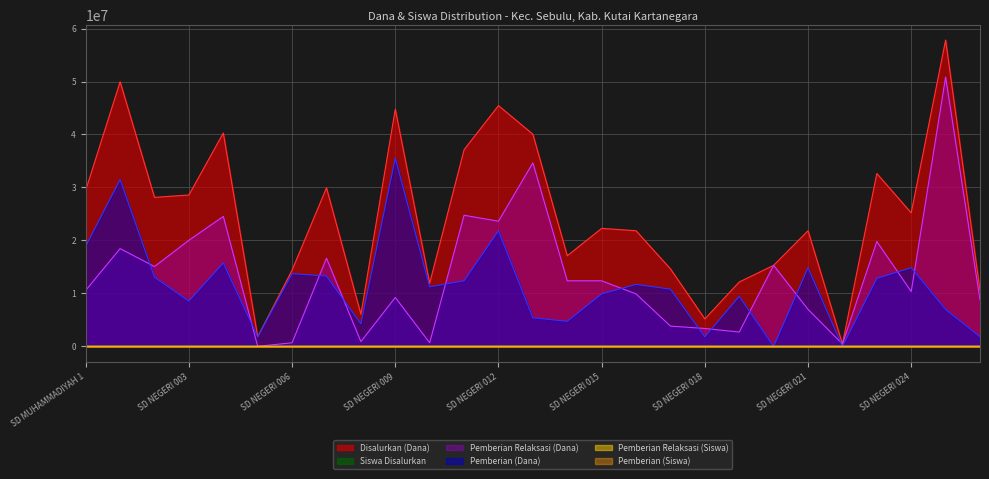

Which series has the largest range (max minus min)?

Disalurkan (Dana)